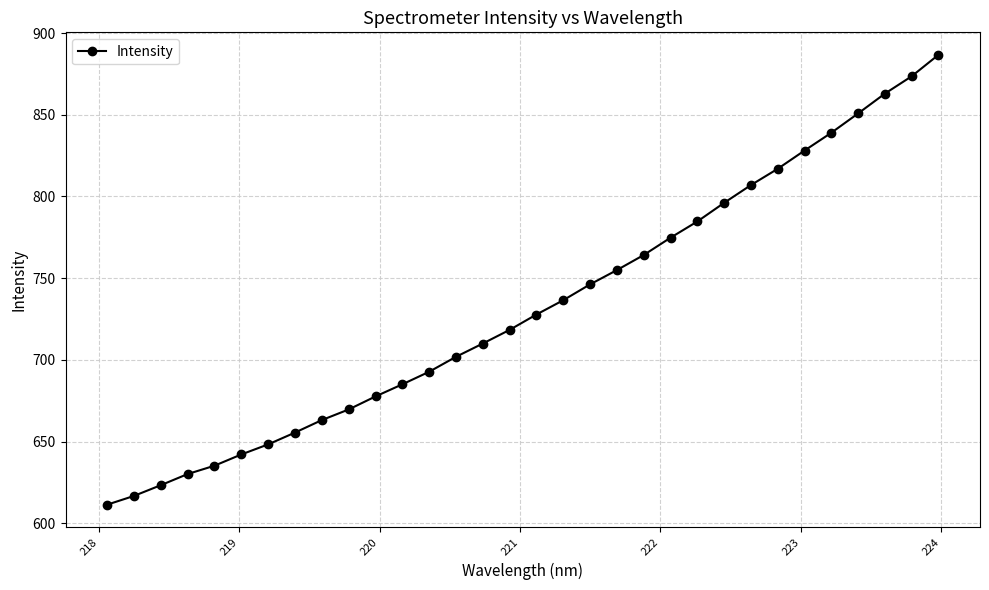

What is the value of the 31st point from the left?

873.5